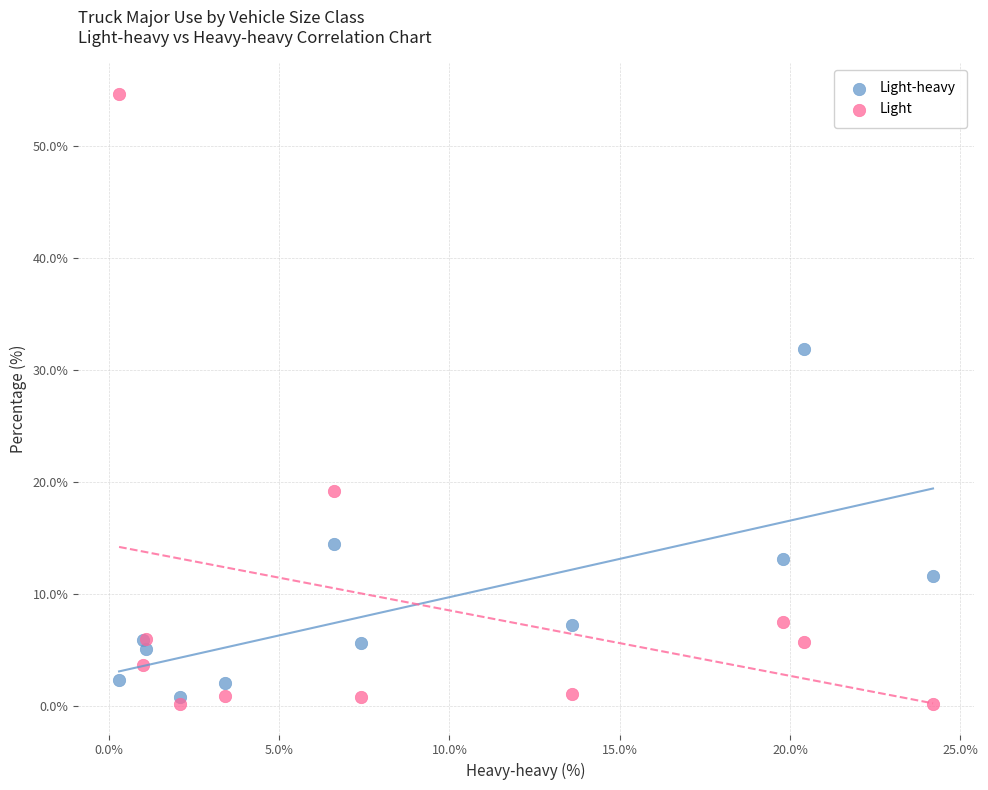

Which series contains the highest Y value?

Light